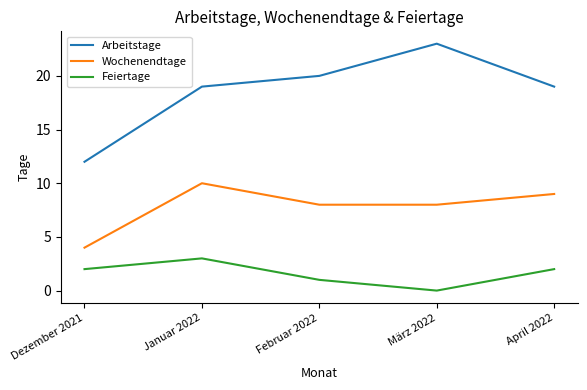

What are all the series names shown in the legend?

Arbeitstage, Wochenendtage, Feiertage